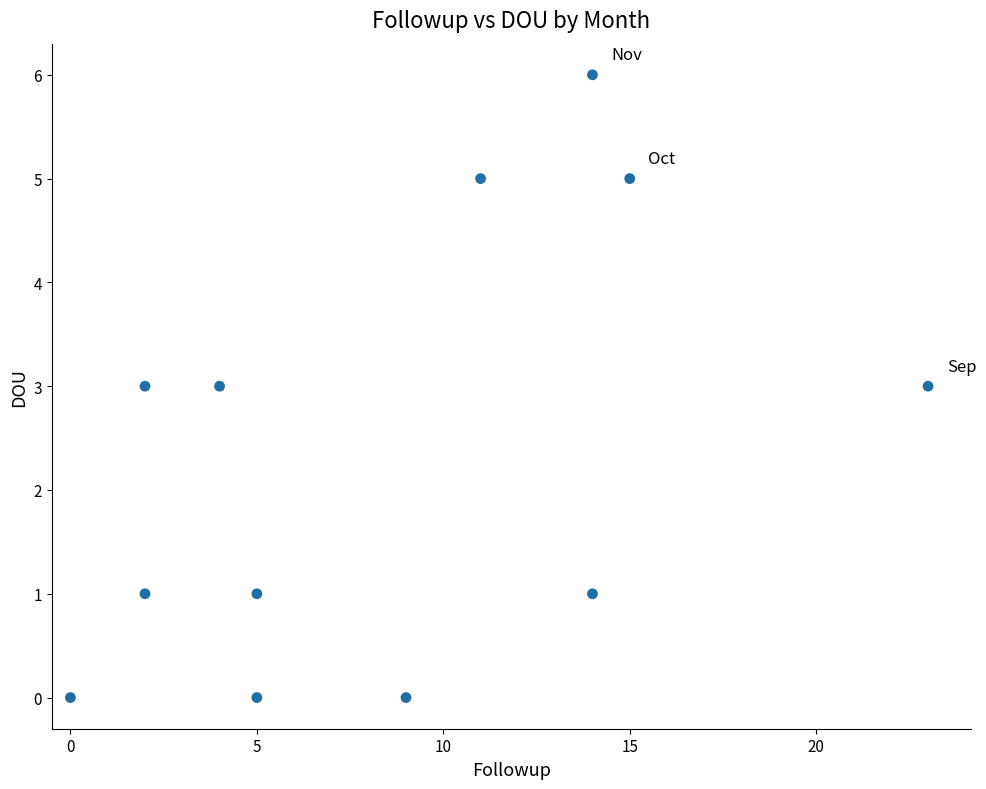

What is the average X value?

9